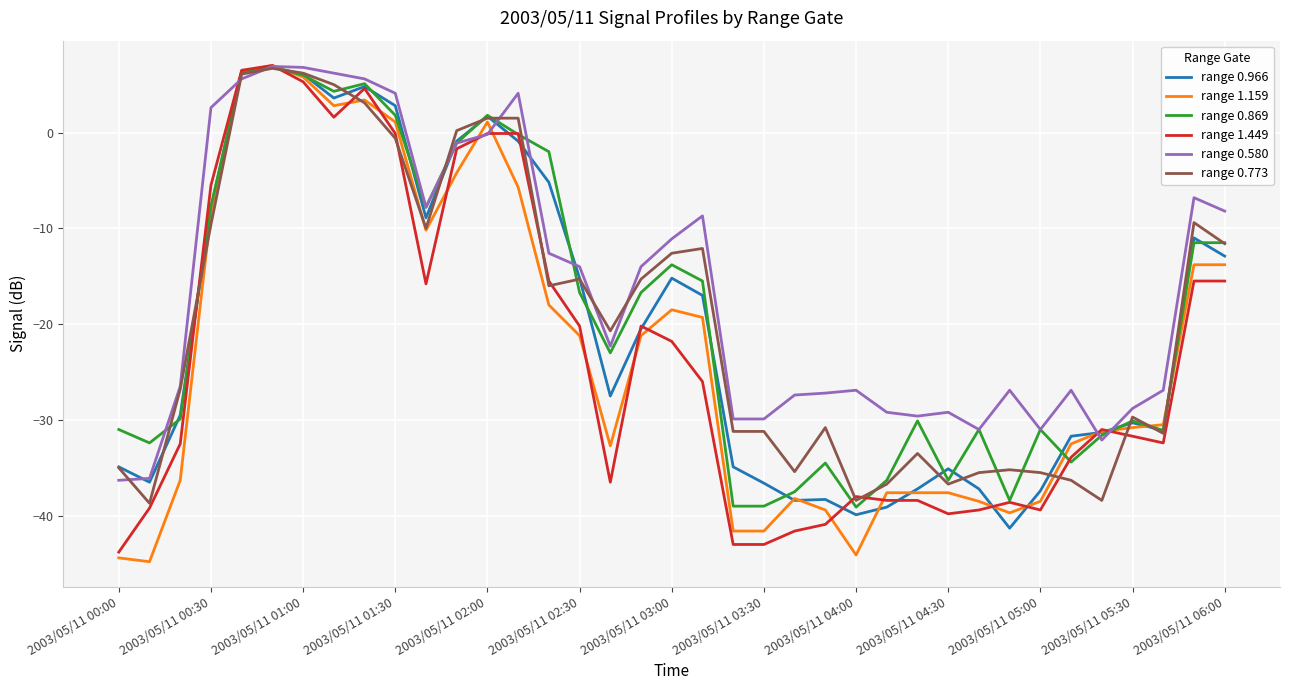

How many negative values does the range 0.966 series have?

30